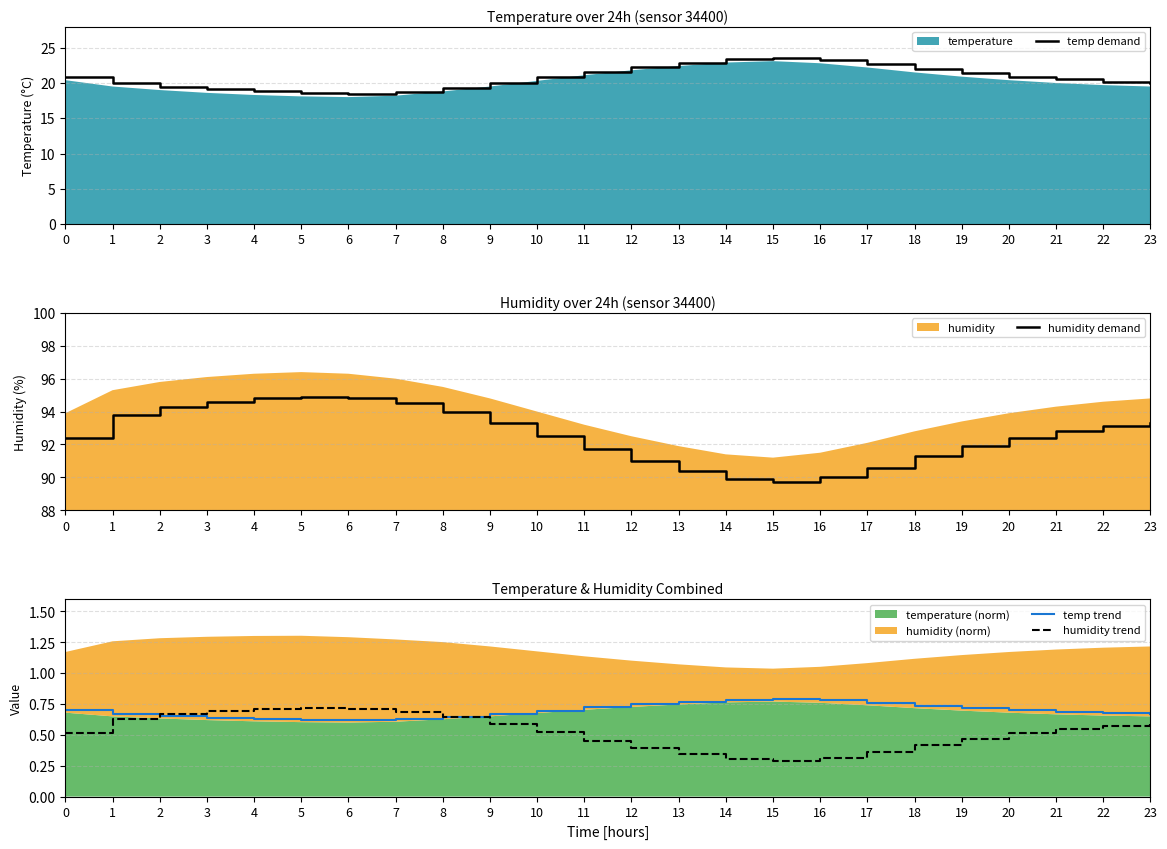

Where is the first local maximum for humidity trend?

5